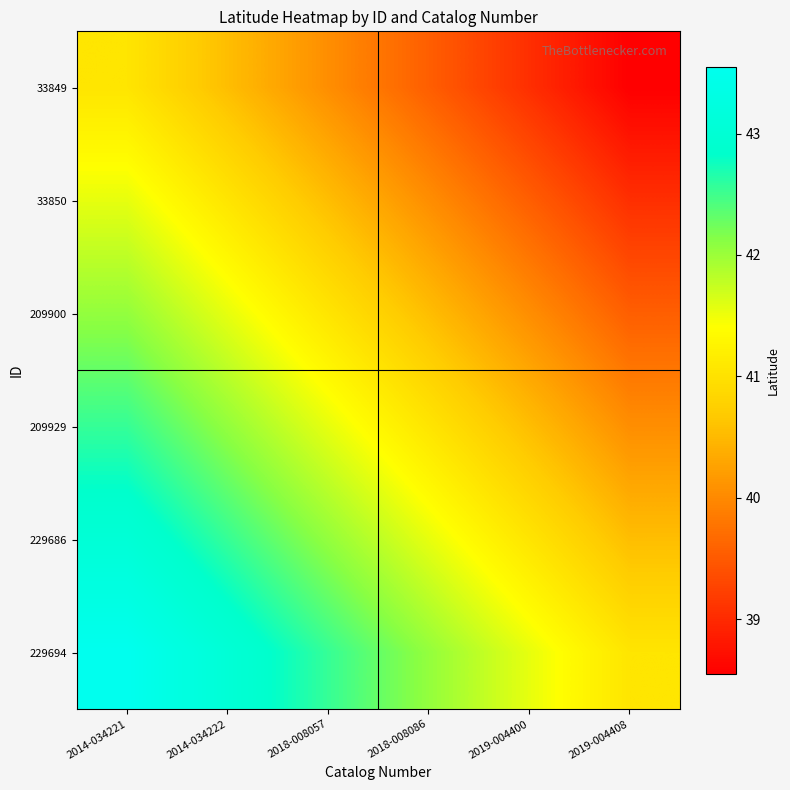

What is the total value across all series at 2019-004408?

238.8